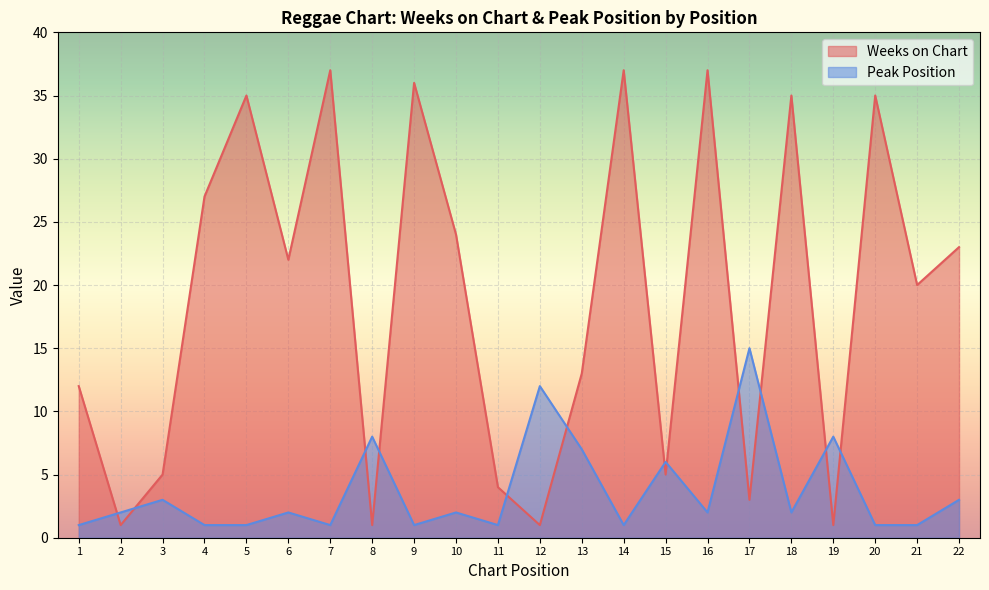

Between which two adjacent categories do Weeks on Chart and Peak Position first intersect?

1 and 2